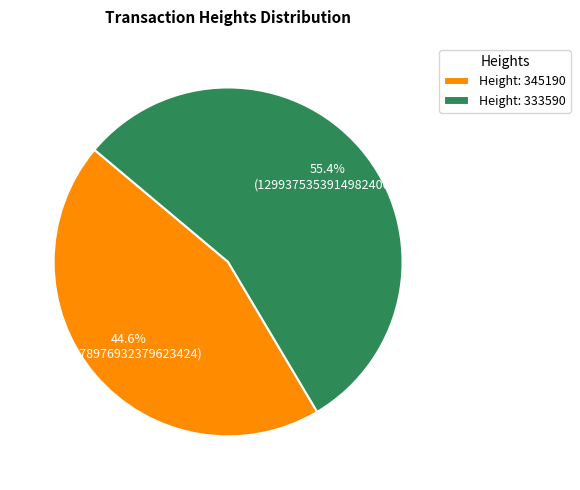

Which slice represents more than half of the pie?

Height: 333590